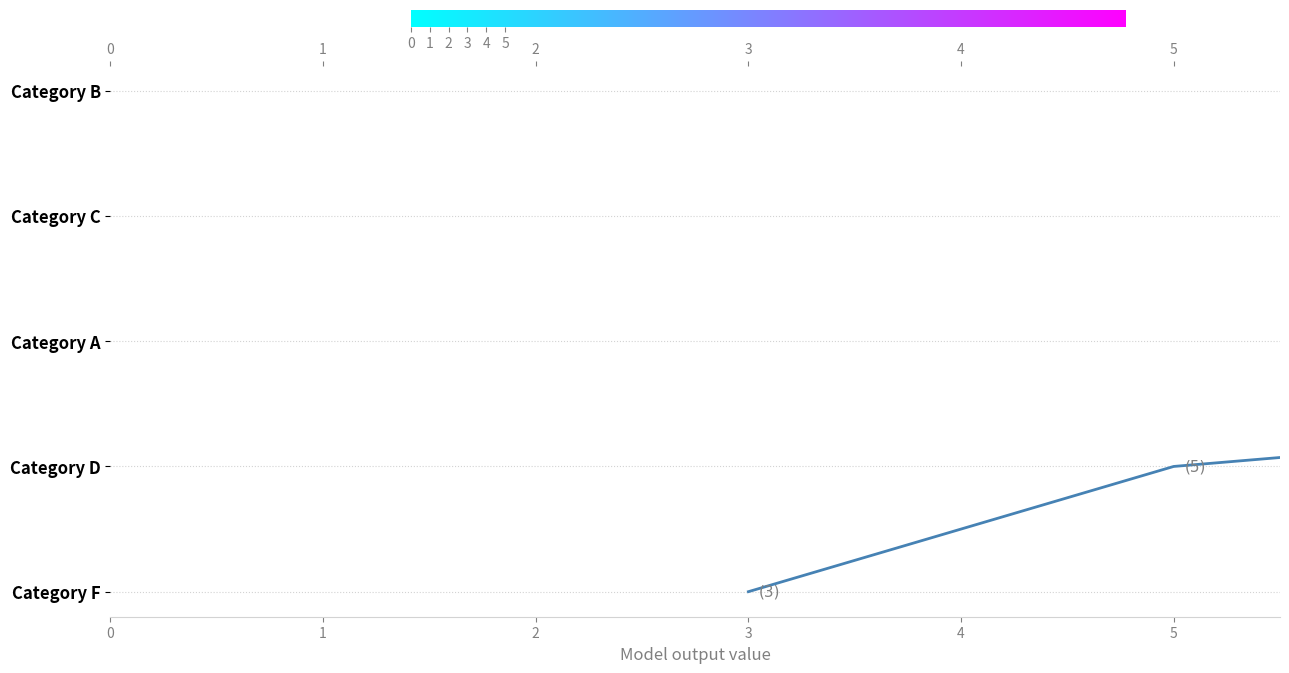

How many data points are above 2?

2